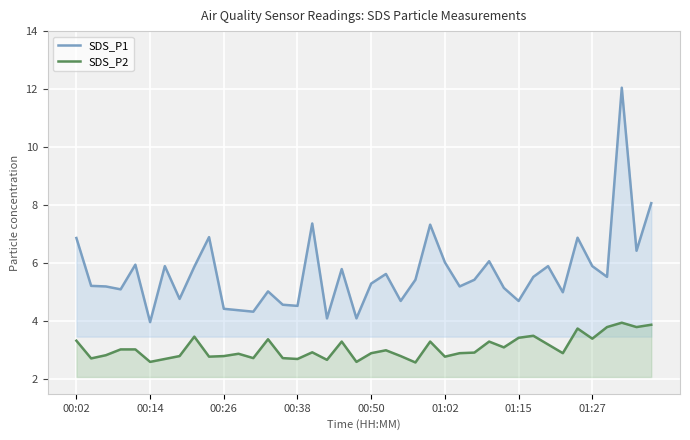

Which series changed the most between 21 and 22?

SDS_P1